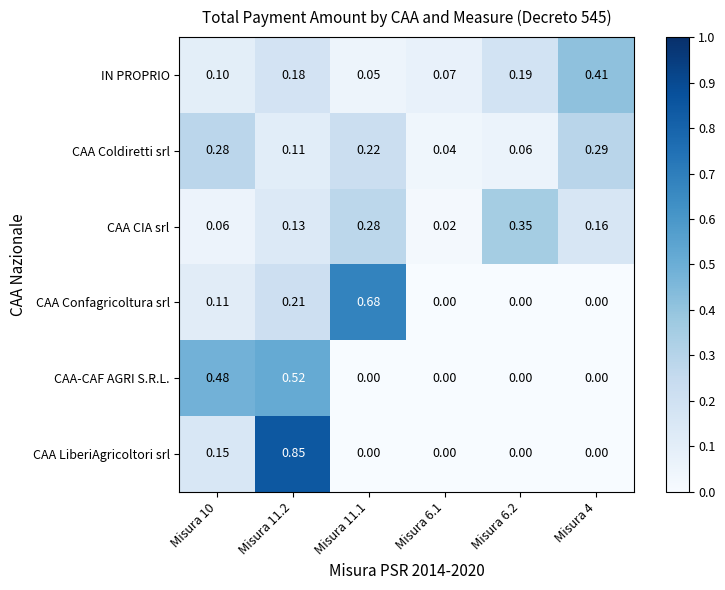

Which label corresponds to the largest value in the chart?

Misura 11.2